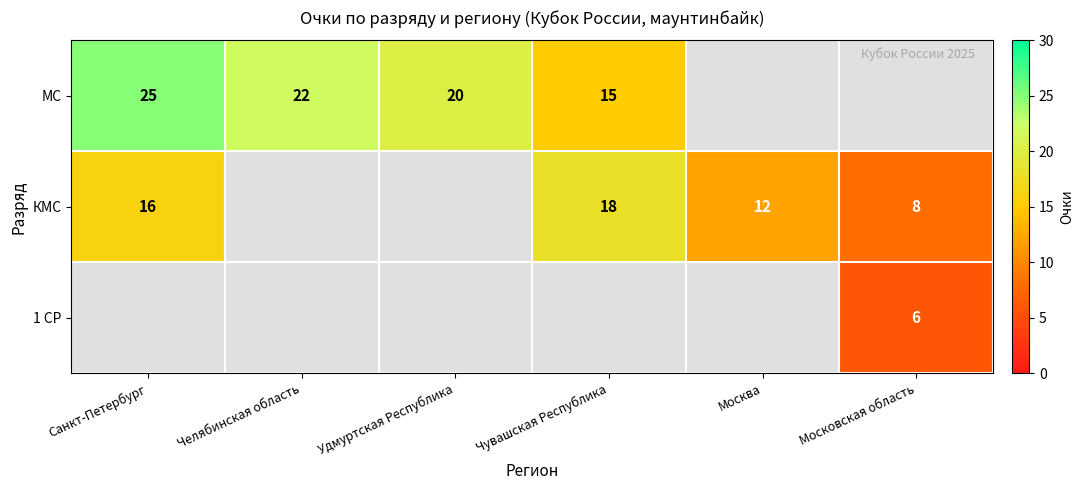

Is it true that КМС equals 3 at Московская область?

False